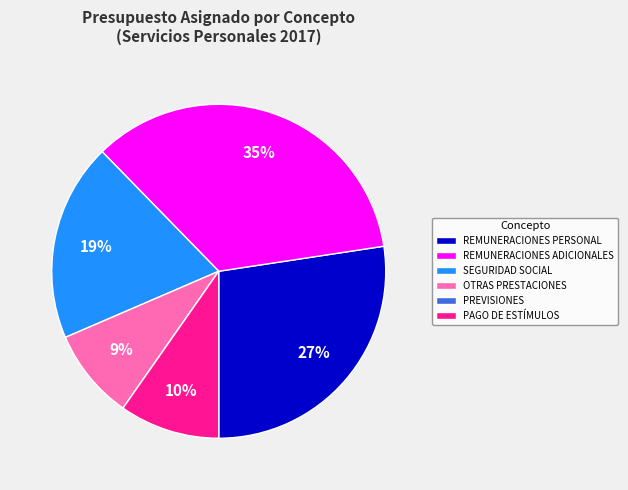

Is there a majority slice in this chart?

No